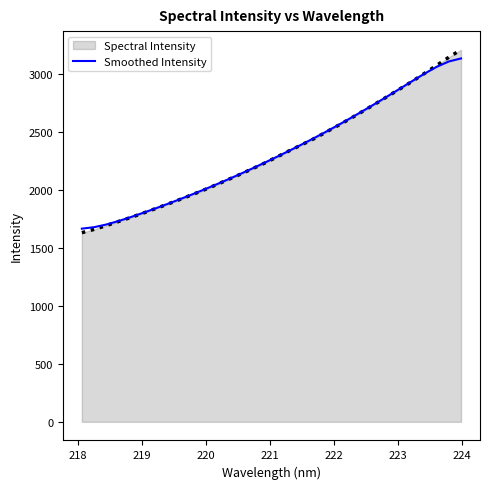

Which series has the largest range (max minus min)?

Spectral Intensity